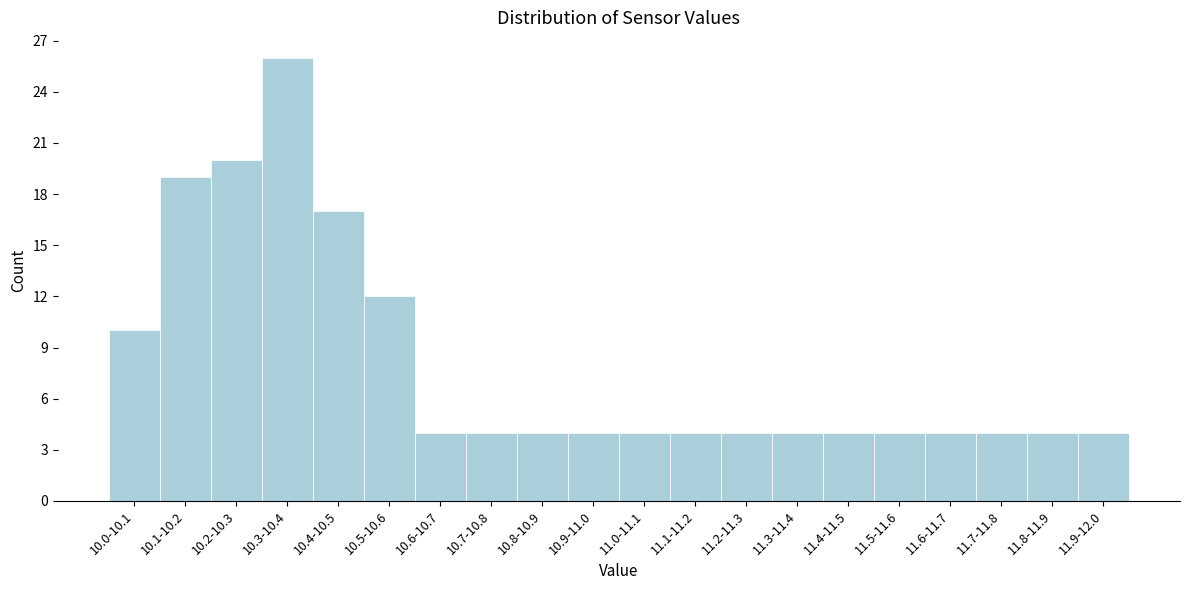

Reading left to right, transcribe all the data shown in this chart.

10.0-10.1=10	10.1-10.2=19	10.2-10.3=20	10.3-10.4=26	10.4-10.5=17	10.5-10.6=12	10.6-10.7=4	10.7-10.8=4	10.8-10.9=4	10.9-11.0=4	11.0-11.1=4	11.1-11.2=4	11.2-11.3=4	11.3-11.4=4	11.4-11.5=4	11.5-11.6=4	11.6-11.7=4	11.7-11.8=4	11.8-11.9=4	11.9-12.0=4